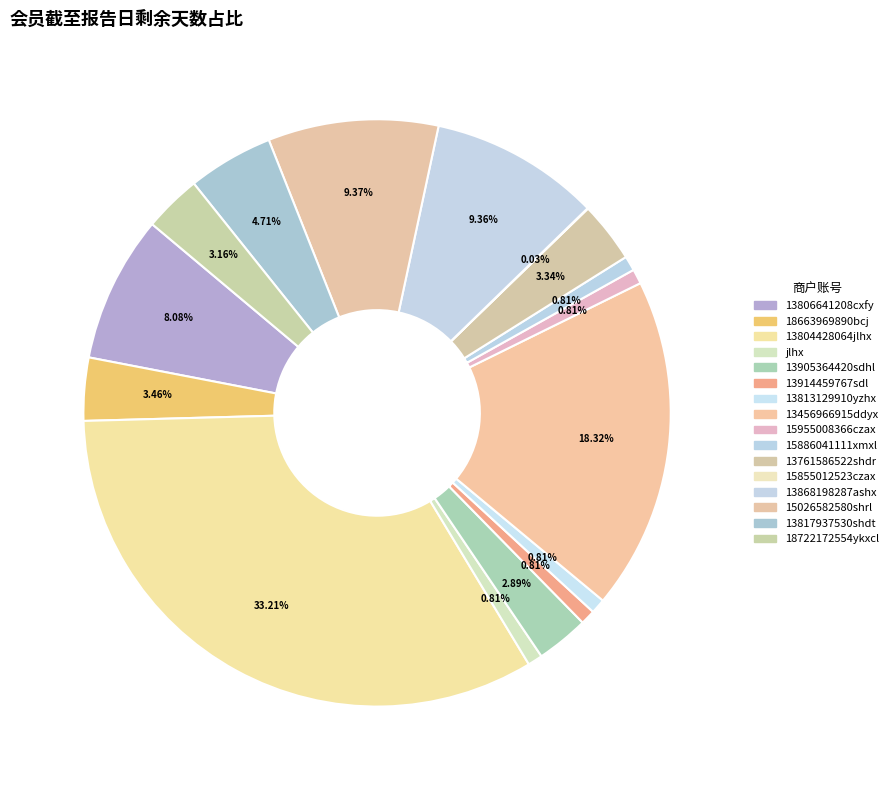

Which category has the biggest portion of the pie?

13804428064jlhx